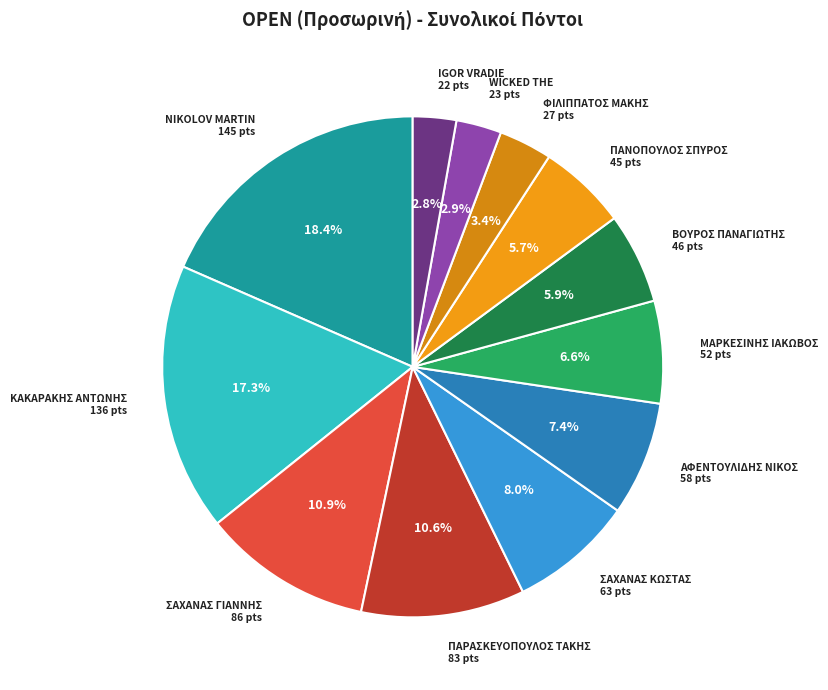

What percentage is the WICKED THE slice, to the nearest percent?

3%